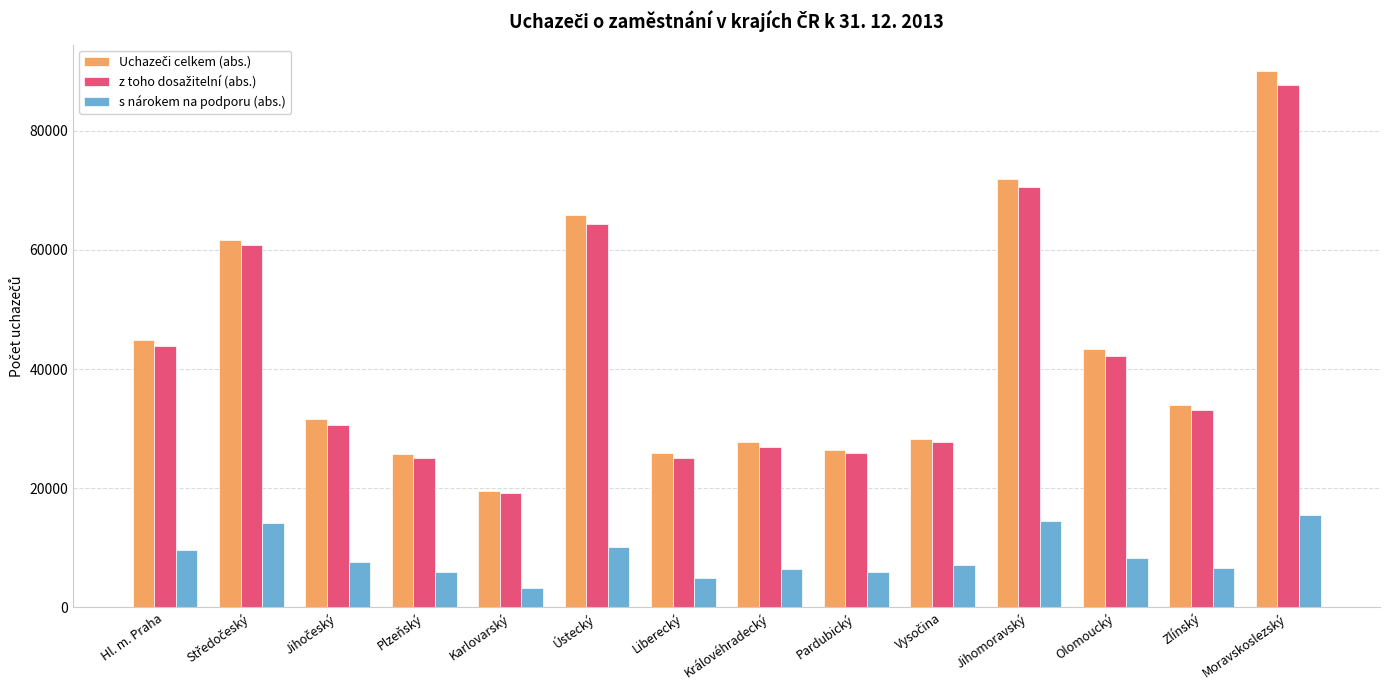

What is the difference between the highest and lowest values at Královéhradecký?

21236